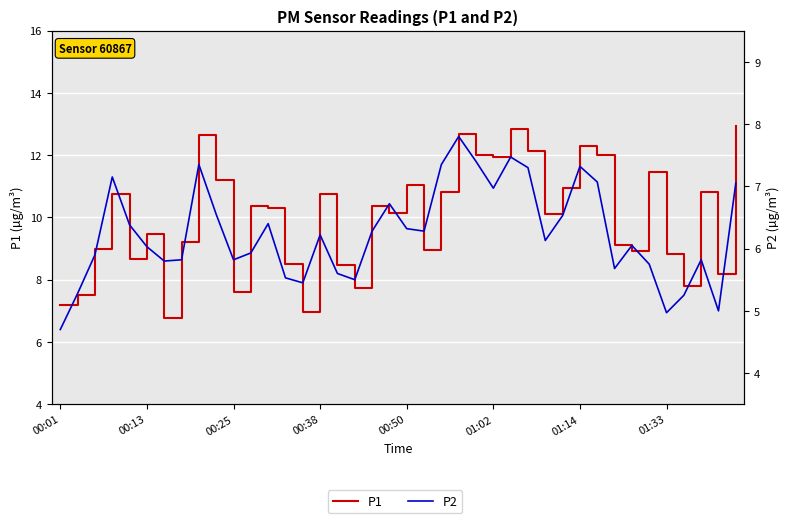

Reading left to right, what are all the values shown in this chart?

P1: 7.2	7.5	9.0	10.8	8.7	9.5	6.8	9.2	12.7	11.2	7.6	10.4	10.3	8.5	7.0	10.8	8.5	7.7	10.4	10.2	11.1	8.9	10.8	12.7	12.0	11.9	12.8	12.1	10.1	10.9	12.3	12.0	9.1	8.9	11.4	8.8	7.8	10.8	8.2	12.9
P2: 4.7	5.3	5.9	7.2	6.4	6.0	5.8	5.8	7.3	6.5	5.8	5.9	6.4	5.5	5.5	6.2	5.6	5.5	6.3	6.7	6.3	6.3	7.3	7.8	7.4	7.0	7.5	7.3	6.1	6.5	7.3	7.1	5.7	6.0	5.8	5.0	5.2	5.8	5.0	7.0